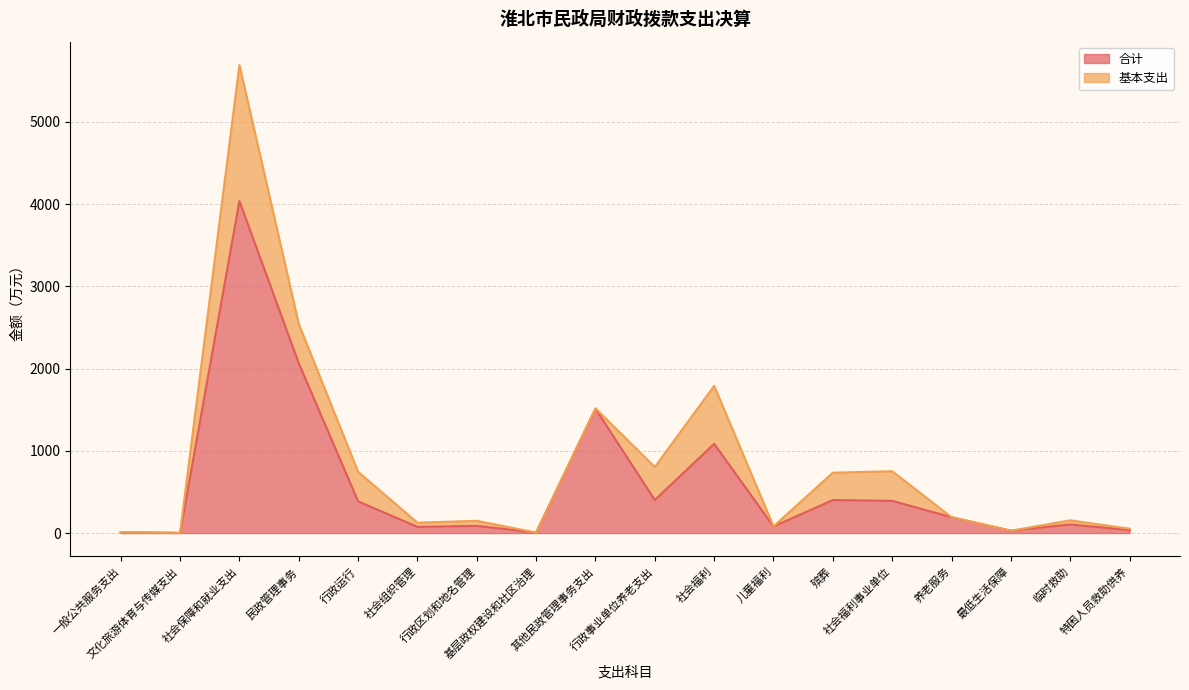

Which label corresponds to the largest value in the chart?

社会保障和就业支出